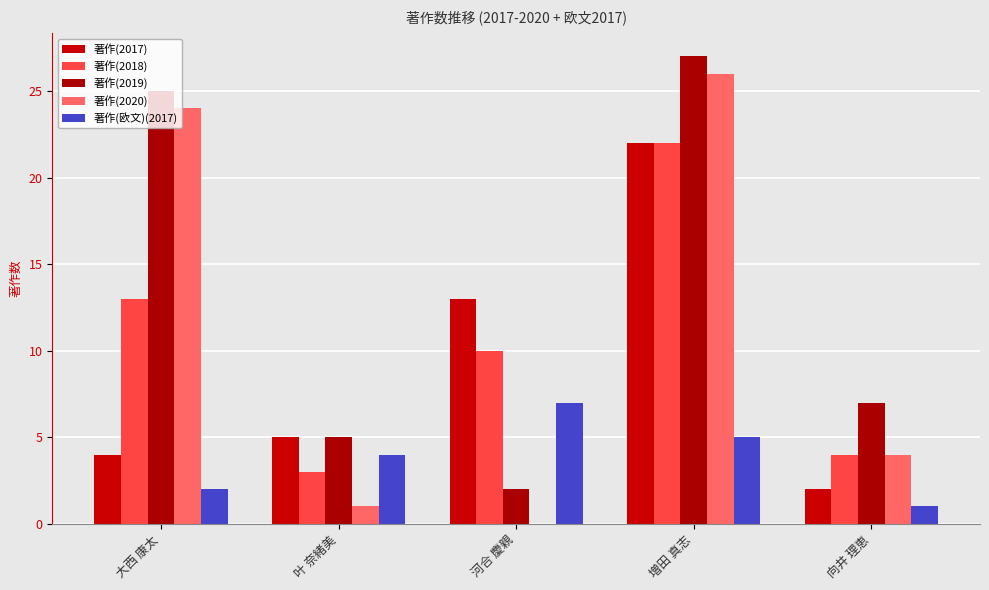

Which category has the highest value in the 著作(2018) series?

増田 真志